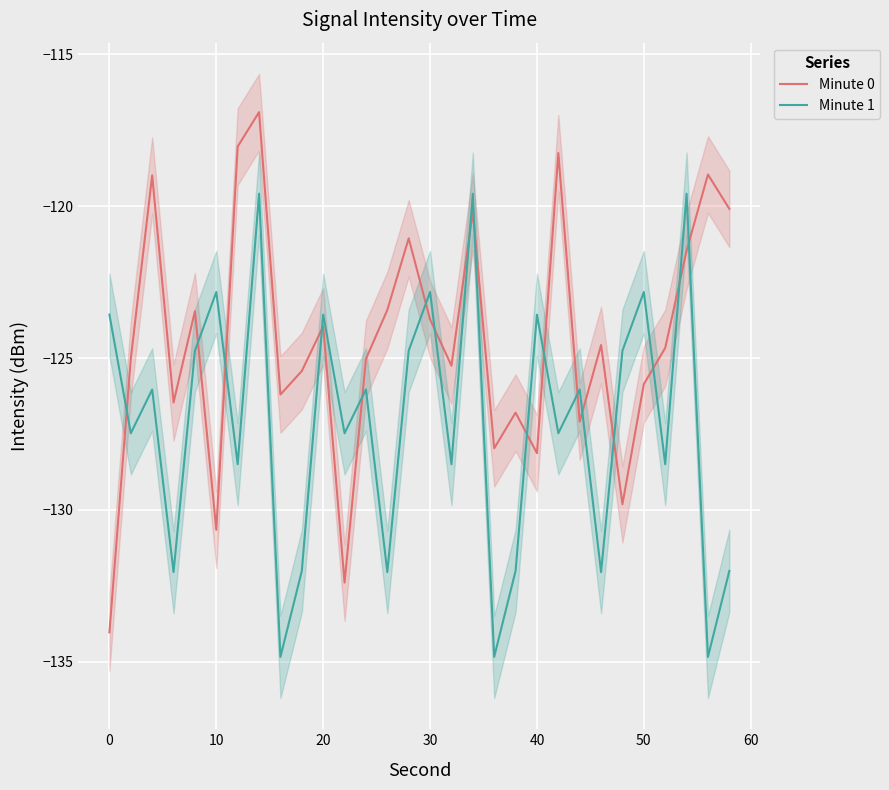

After their last crossing, which series has the higher values: Minute 0 or Minute 1?

Minute 0